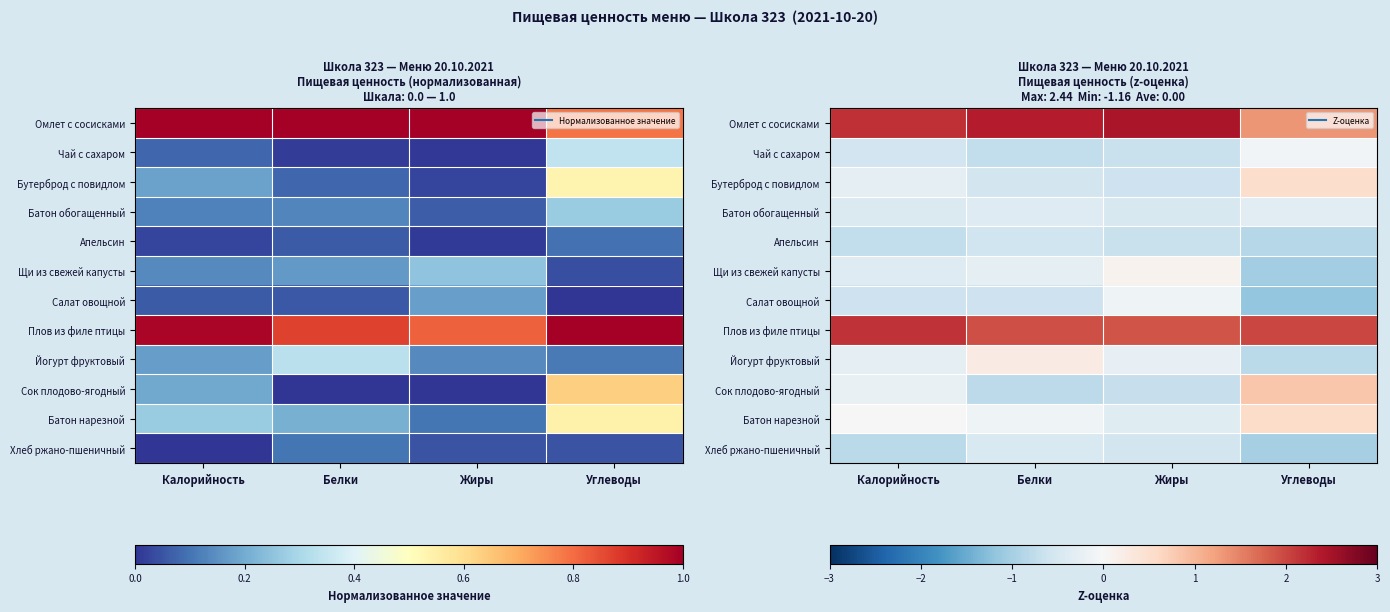

What is the difference between the maximum and minimum values in the Плов из филе птицы series?

0.3